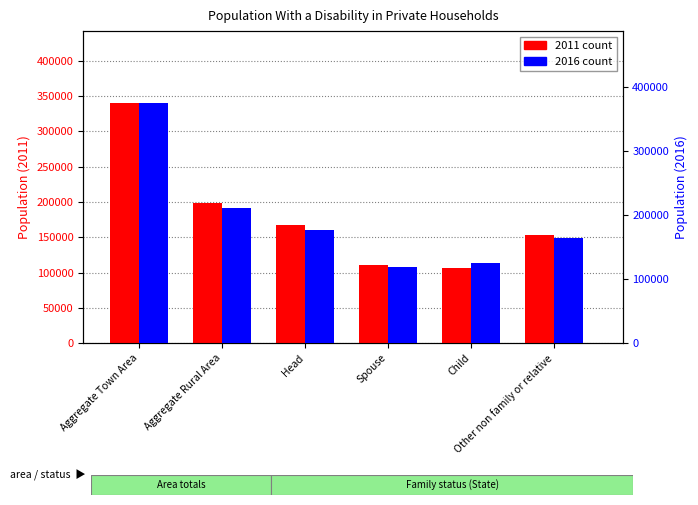

What position from the right is Spouse?

3